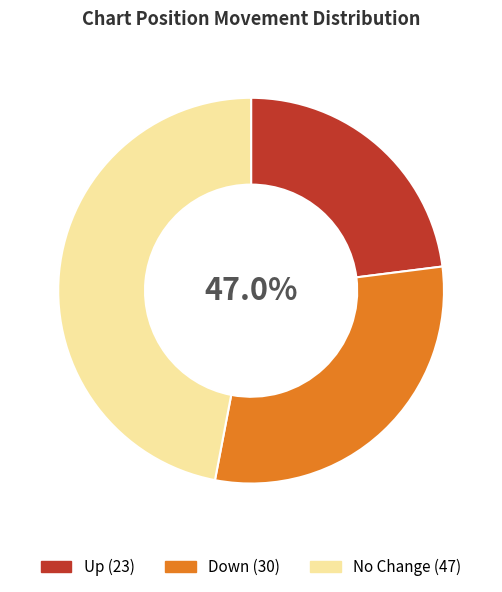

Is it true that up is 30% of the pie?

False